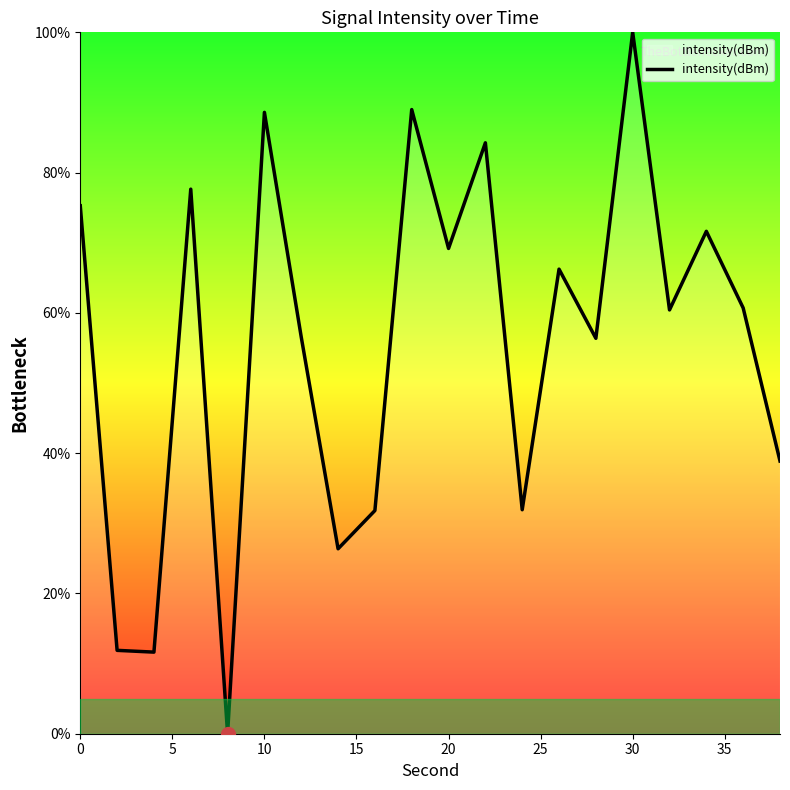

What is the greatest value displayed?

100.0